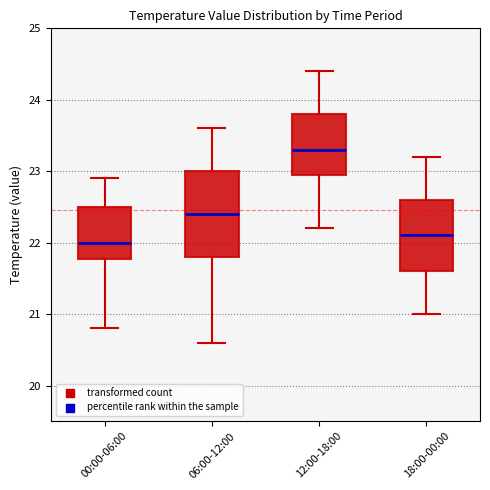

Reading left to right, read every box against the y-axis: the position of its median line, the range the box covers, and the ends of its whiskers. The values are not printed on the chart, so give them approximately, as read against the axis.

00:00-06:00: median 22.0, box 21.8 to 22.5, whiskers 20.8 to 22.9
06:00-12:00: median 22.4, box 21.8 to 23.0, whiskers 20.6 to 23.6
12:00-18:00: median 23.3, box 23.0 to 23.8, whiskers 22.2 to 24.4
18:00-00:00: median 22.1, box 21.6 to 22.6, whiskers 21.0 to 23.2